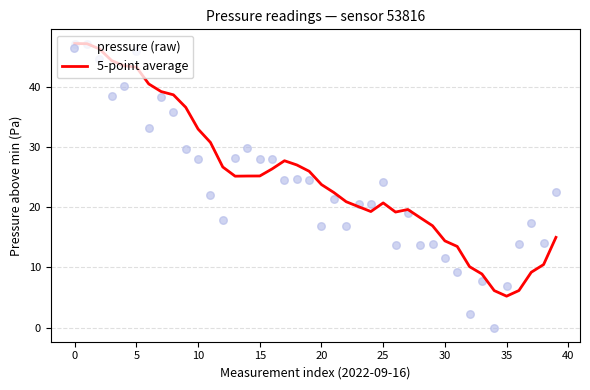

Which series reaches the minimum Y coordinate?

pressure (raw)